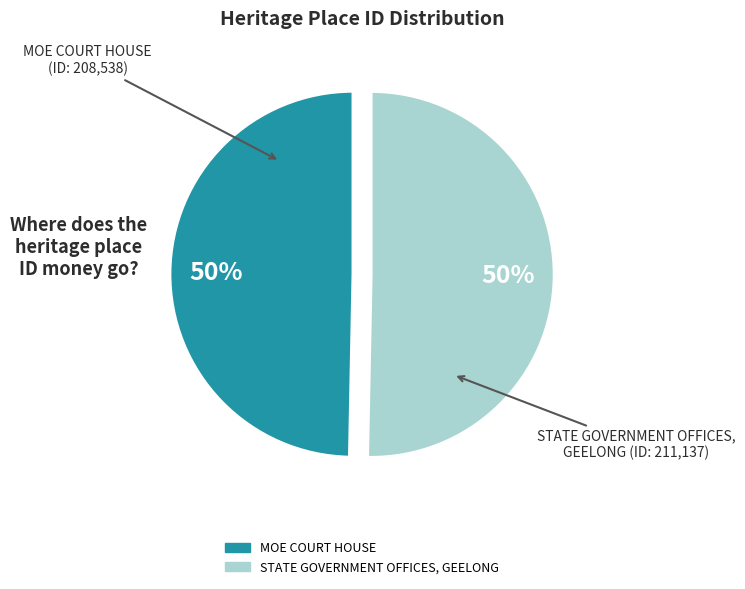

How many slices are in this pie chart?

2